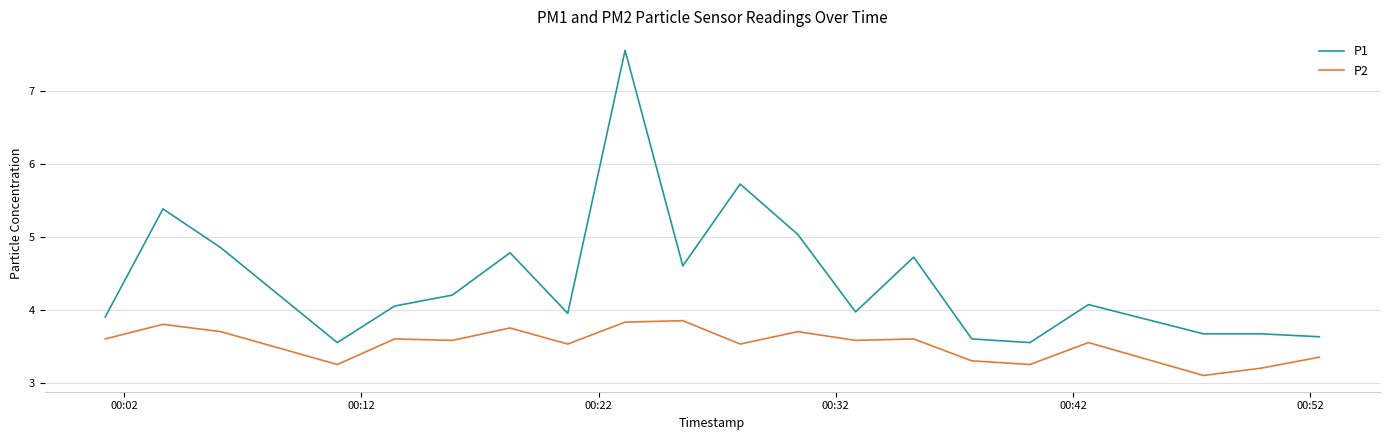

What are all the series names shown in the legend?

P1, P2